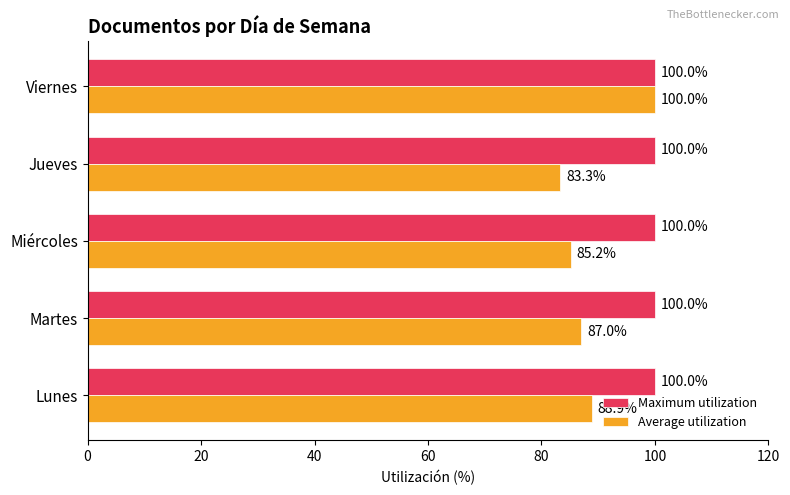

How many values in the Average utilization series exceed 87?

3